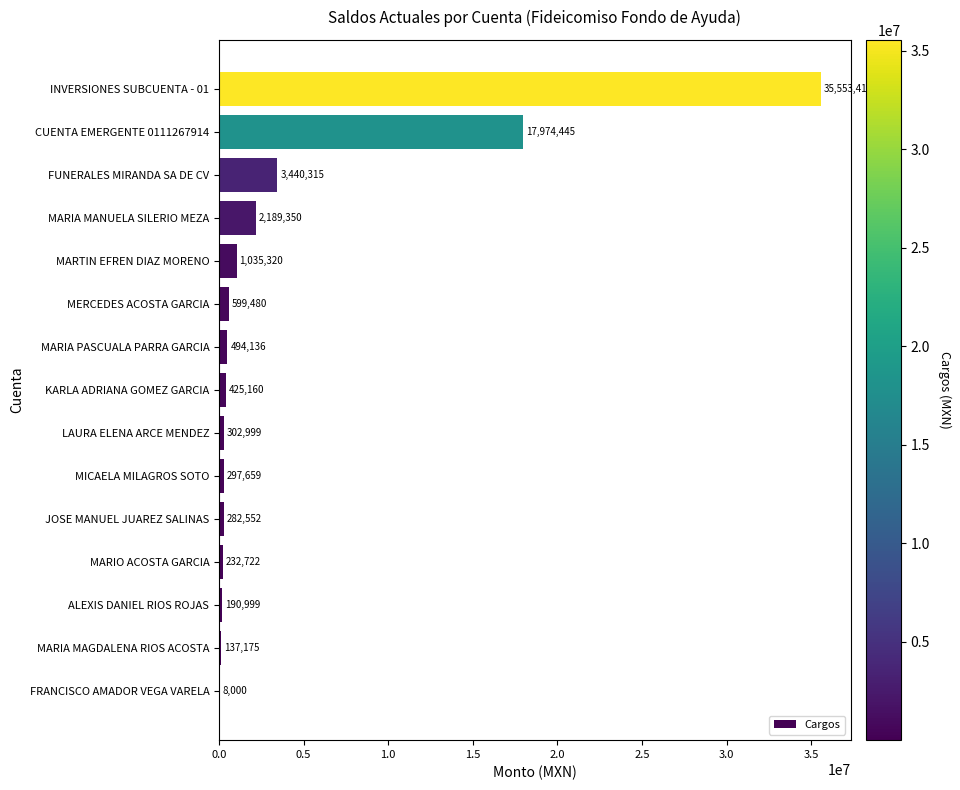

Approximately how many times larger is the value at INVERSIONES SUBCUENTA - 01 compared to KARLA ADRIANA GOMEZ GARCIA?

83.6